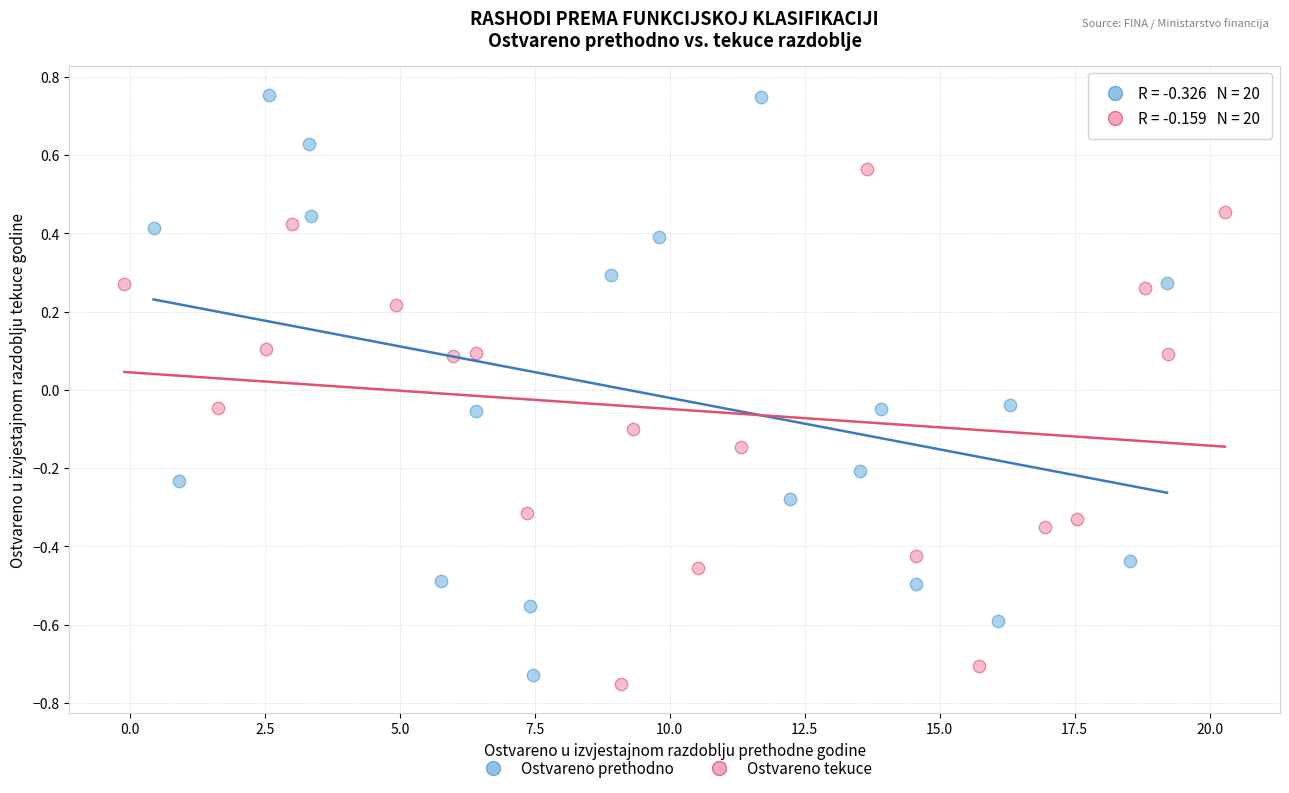

Which series reaches the maximum Y coordinate?

Ostvareno prethodno